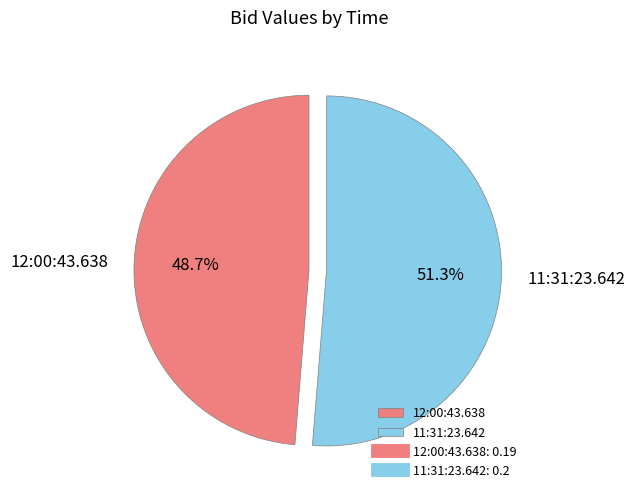

How many segments does this pie chart have?

2